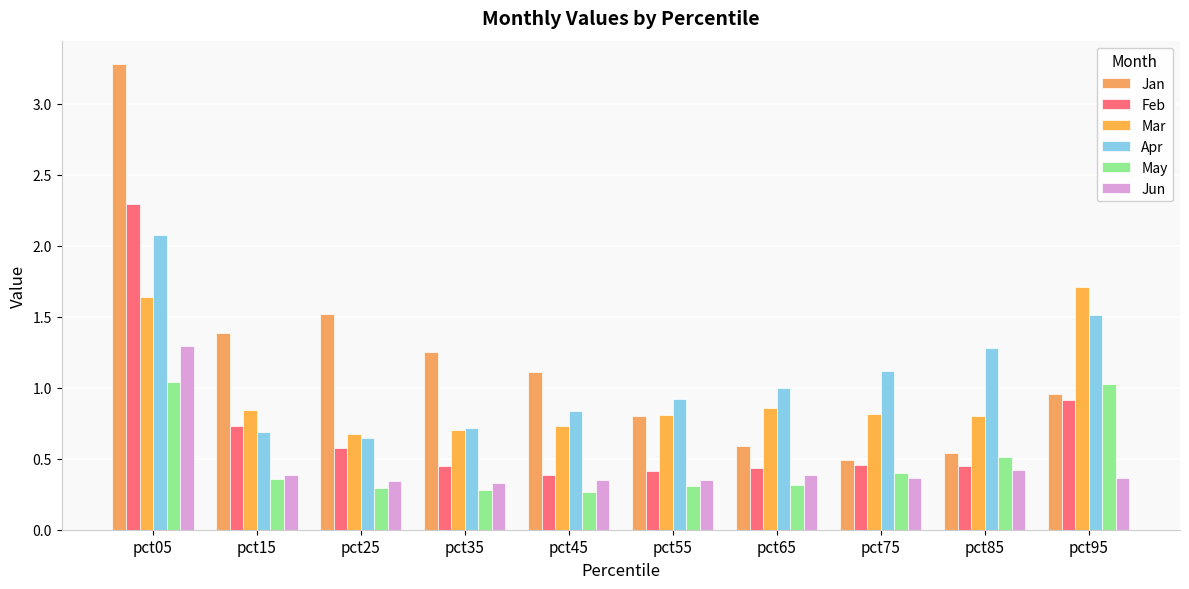

What is the value of the Jan bar at the 8th from the left?

0.5